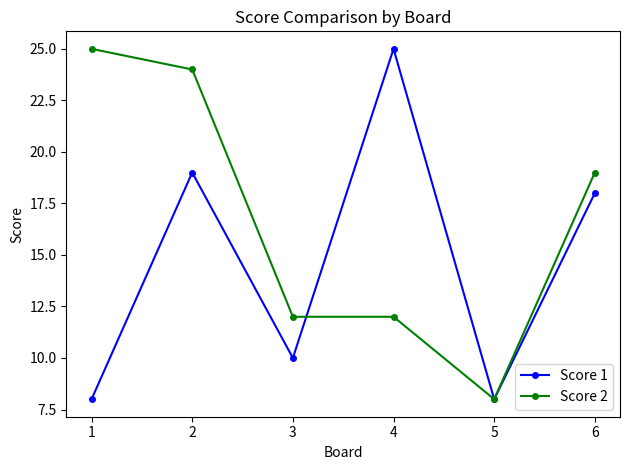

What are all the series names shown in the legend?

Score 1, Score 2